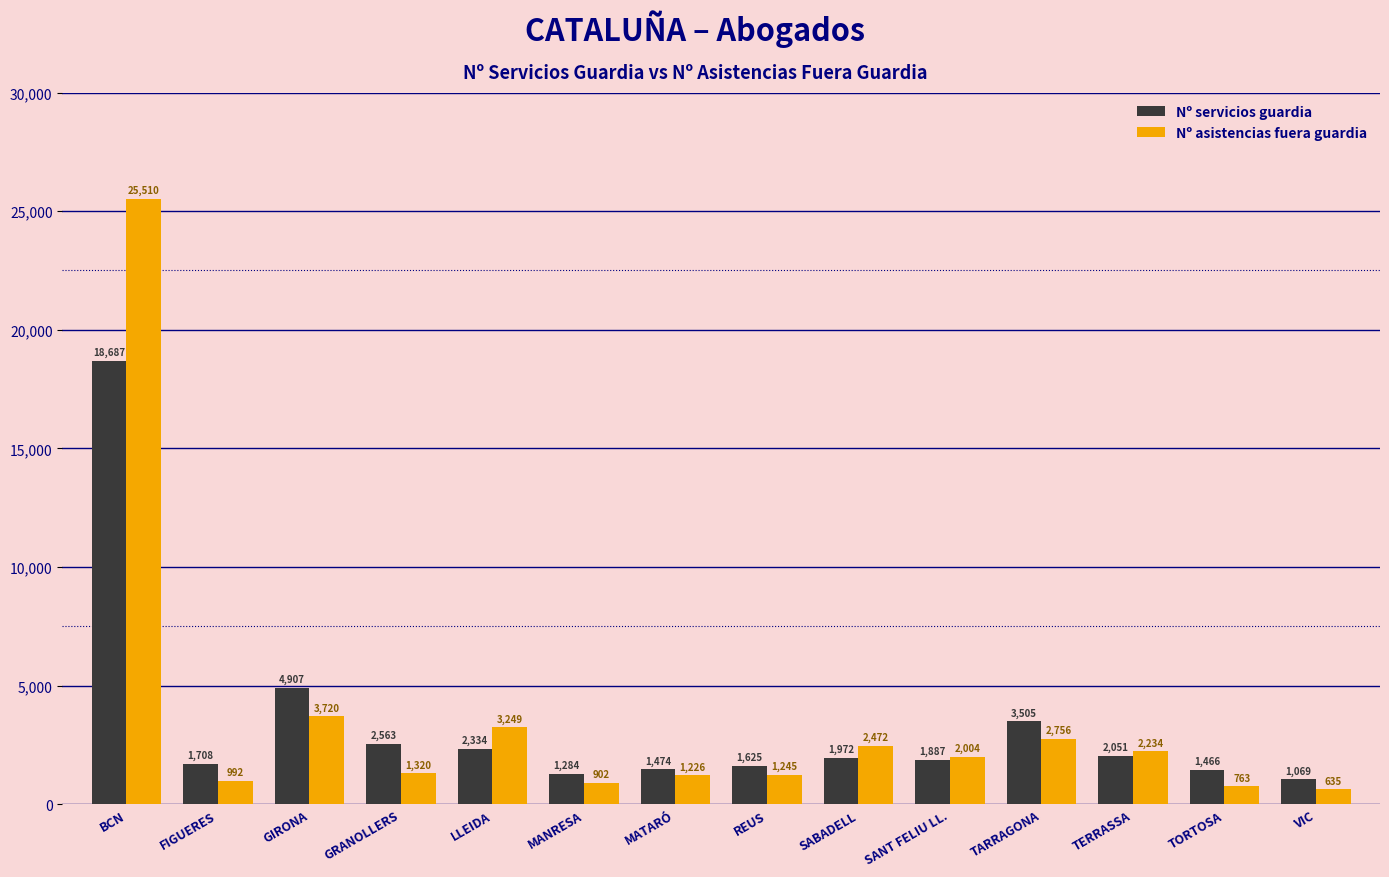

At which label is Nº servicios guardia closest to 9878?

GIRONA